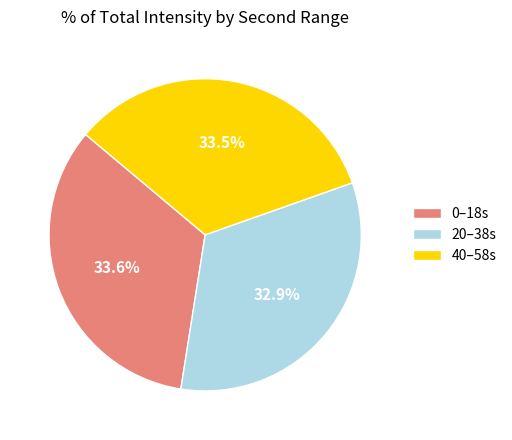

Between 20–38s and 0–18s, which is larger?

0–18s